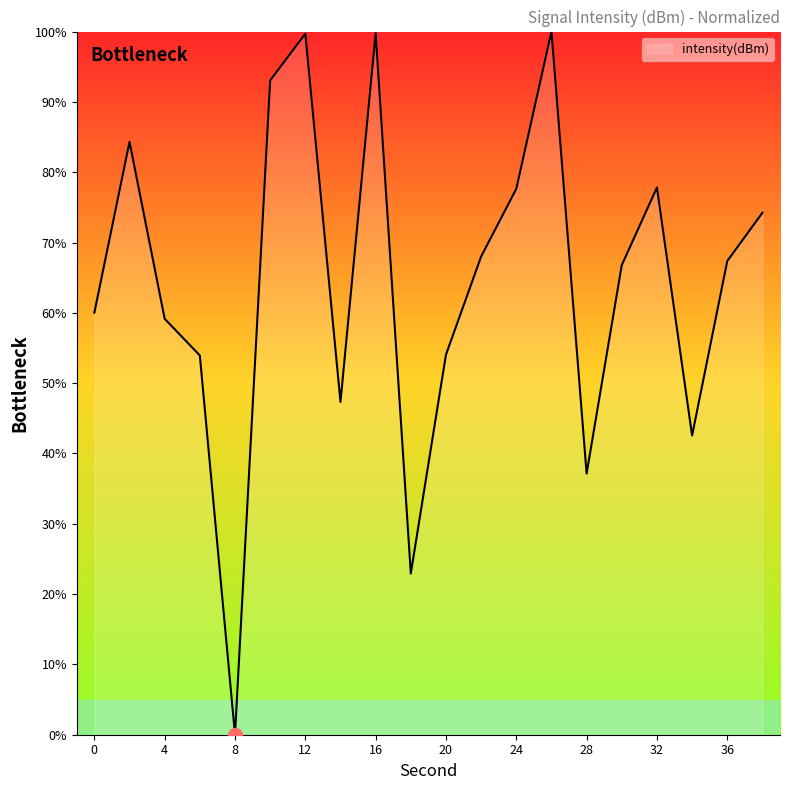

What is the greatest value displayed?

100.0